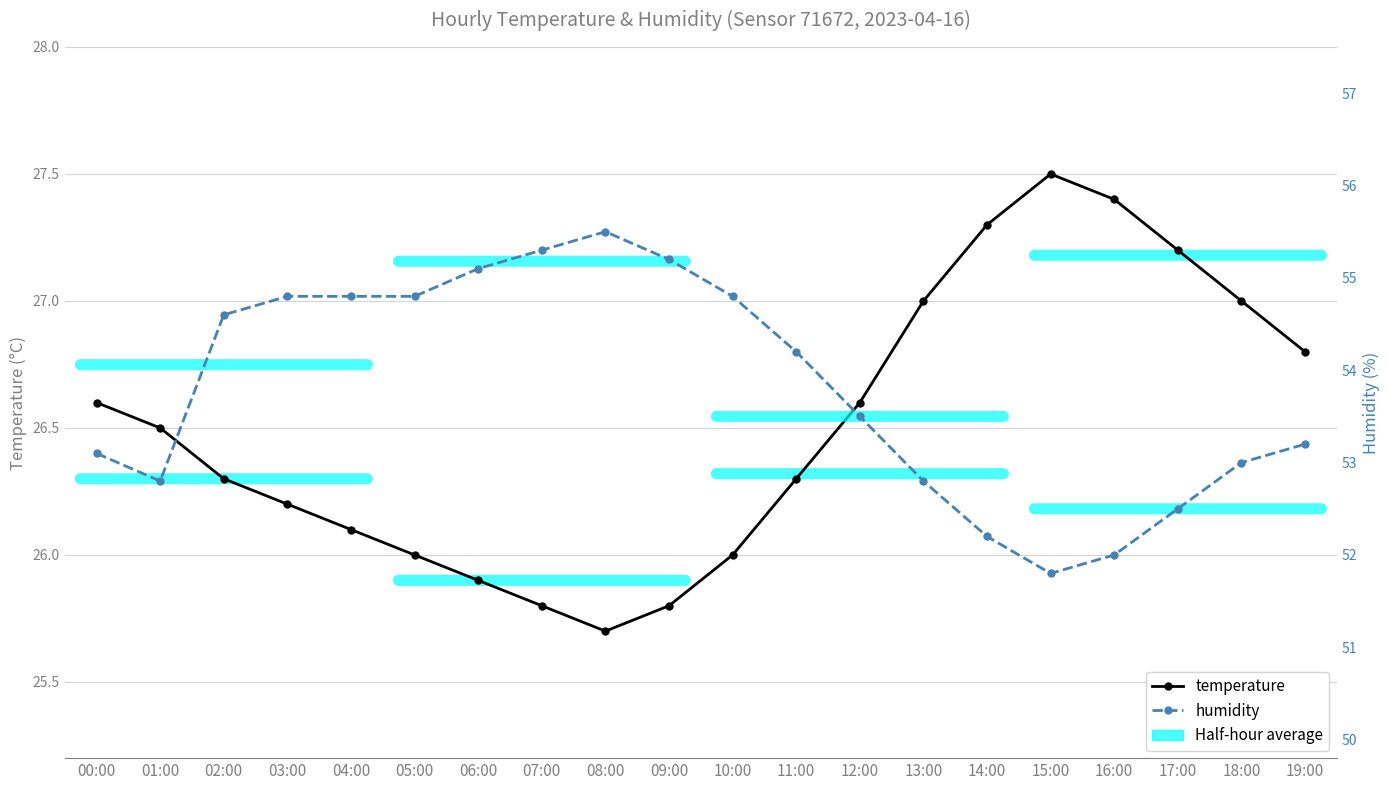

Does the chart display data point markers on the line(s)?

Yes